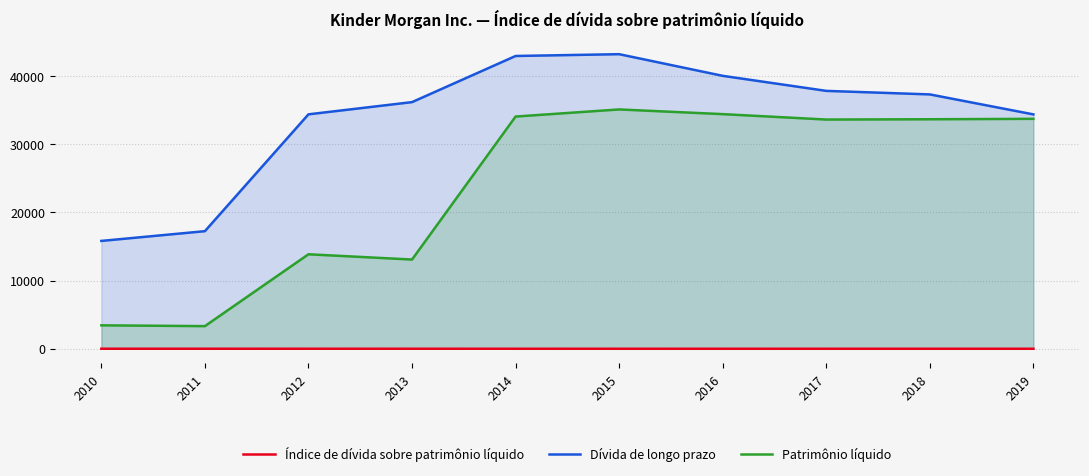

What is the maximum value shown in the chart?

43227.0